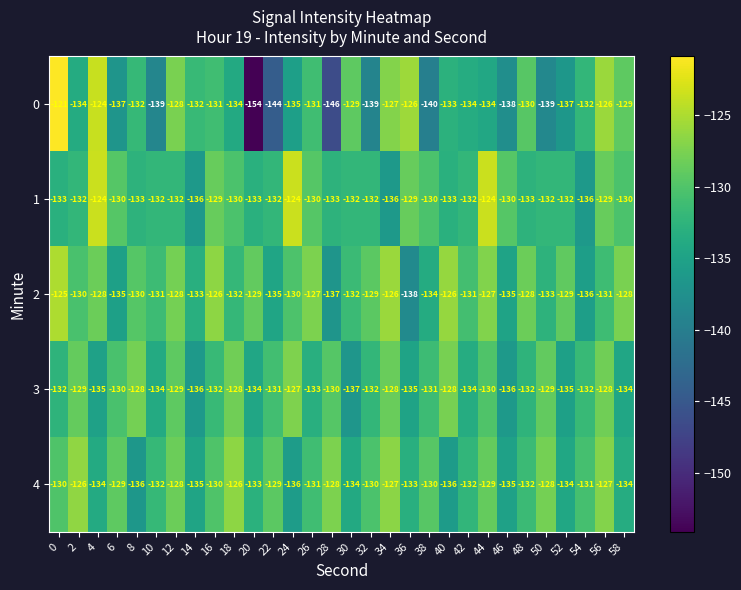

What is the sum of the 4 values at 46 and 14?

-270